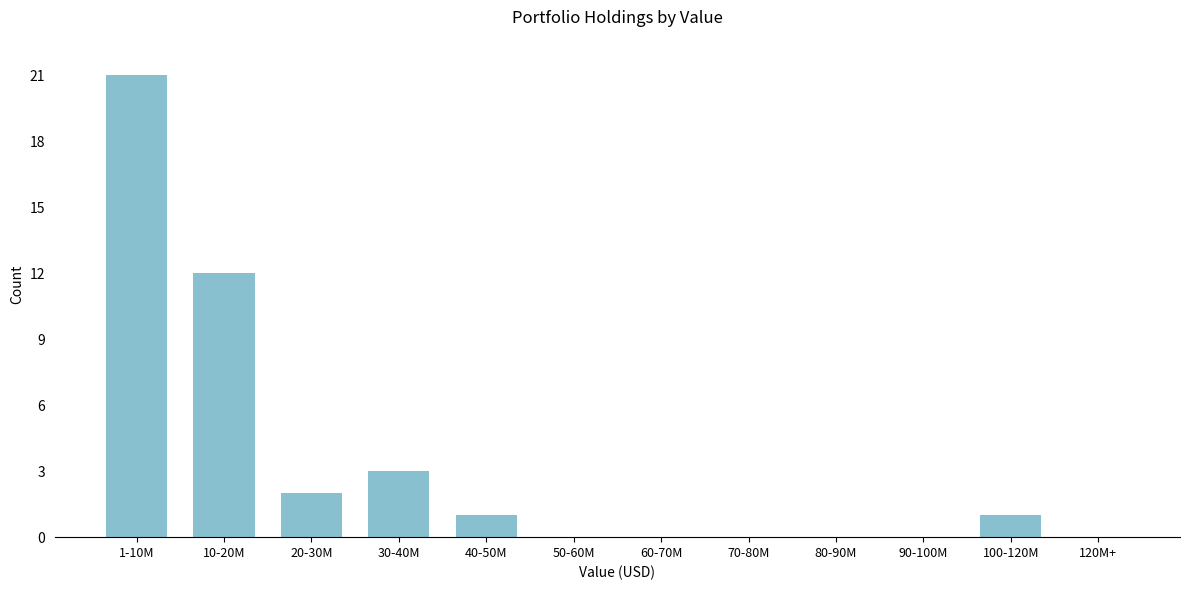

Reading left to right, extract all data points from this chart.

1-10M=21	10-20M=12	20-30M=2	30-40M=3	40-50M=1	50-60M=0	60-70M=0	70-80M=0	80-90M=0	90-100M=0	100-120M=1	120M+=0